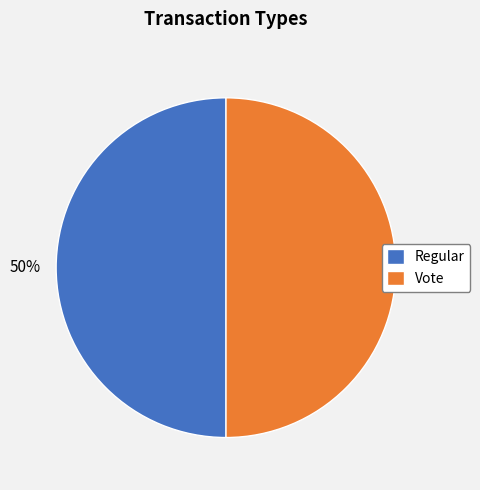

What is the ratio of the value at Regular to the value at Vote?

1.0